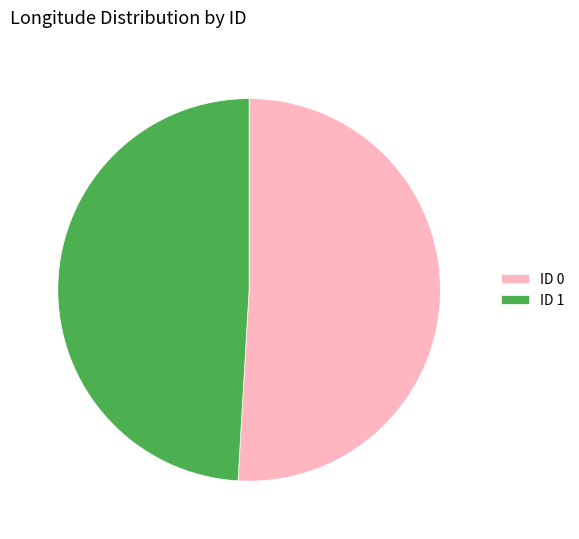

Combined, do ID 1 and ID 0 account for over 50%?

Yes